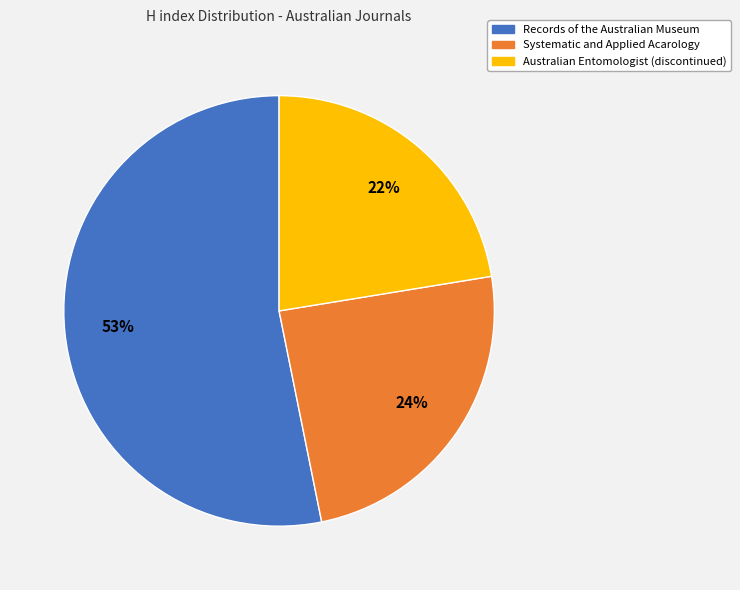

Does Records of the Australian Museum represent more than half of the total?

Yes